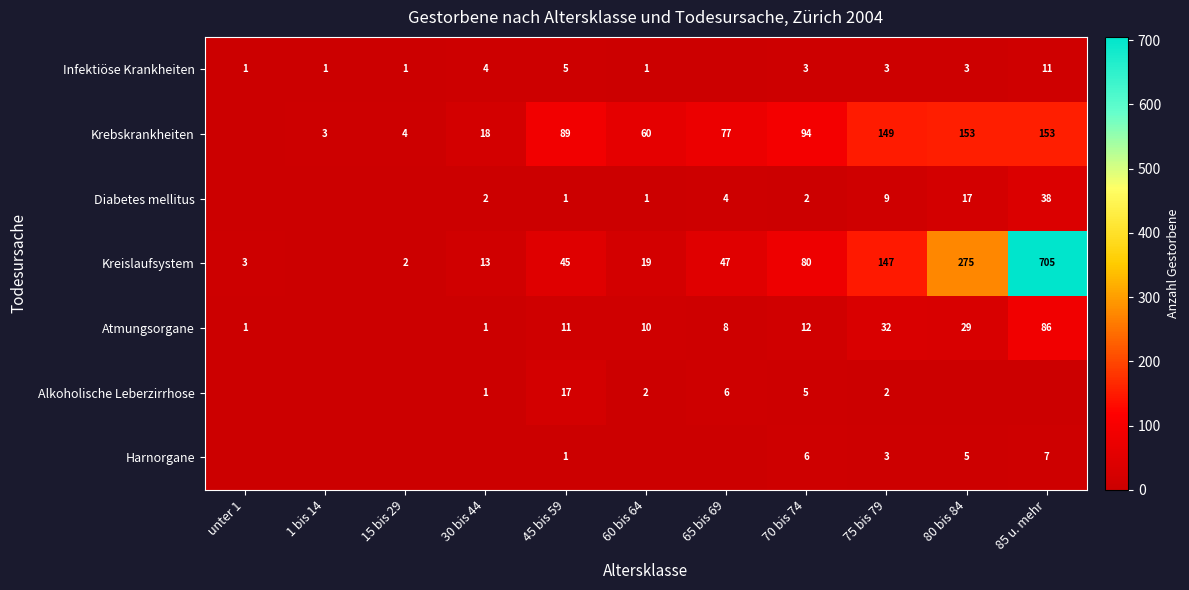

The value of Alkoholische Leberzirrhose at 65 bis 69 is 6. True or false?

True